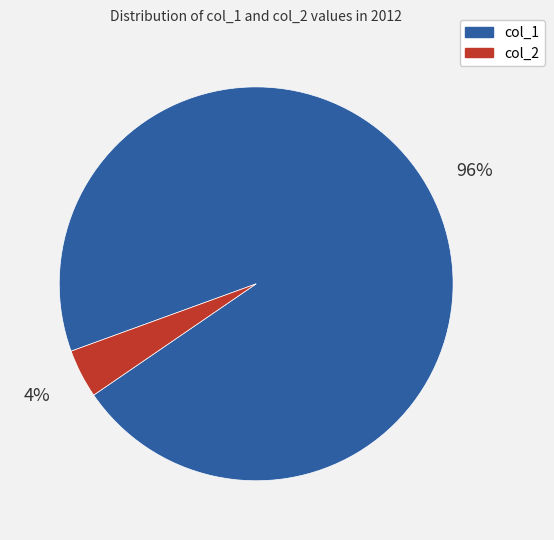

How many segments does this pie chart have?

2